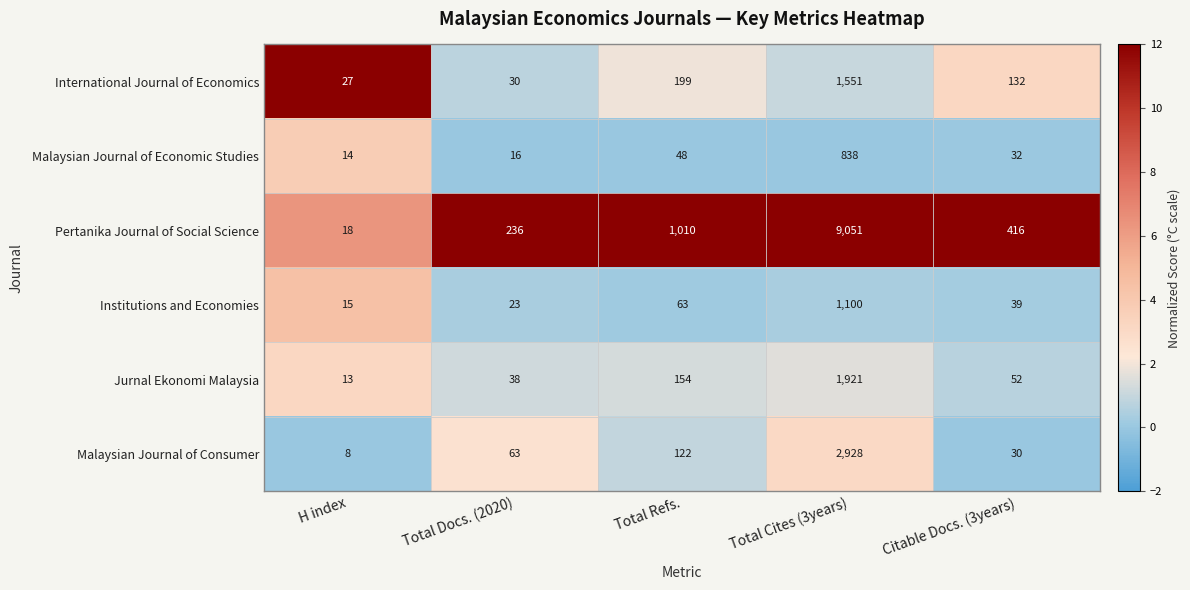

What is the difference between the highest and lowest values at Total Cites (3years)?

8213